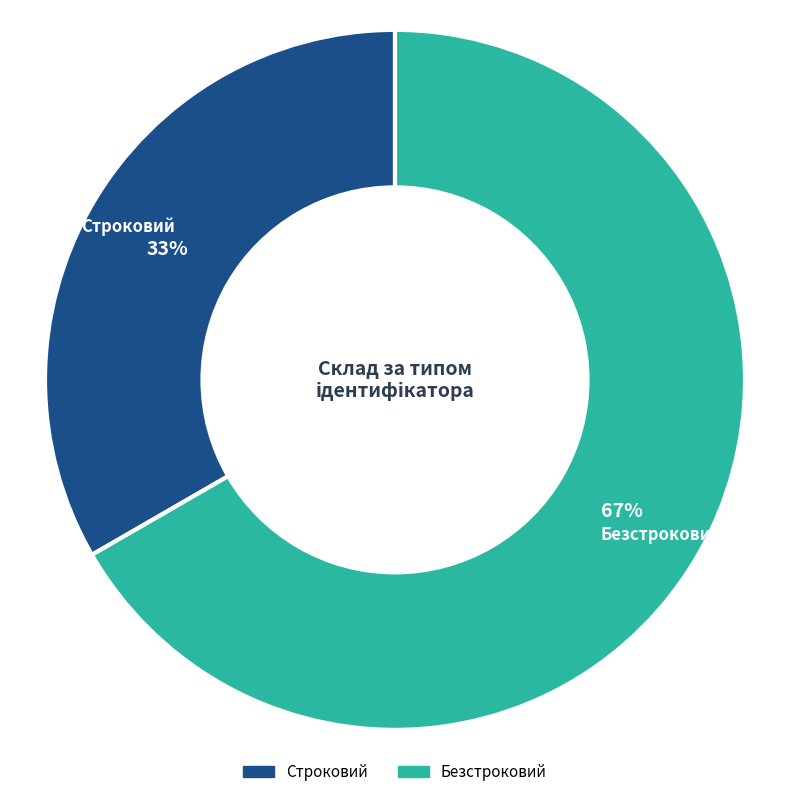

Is it true that Безстроковий is 74% of the pie?

False